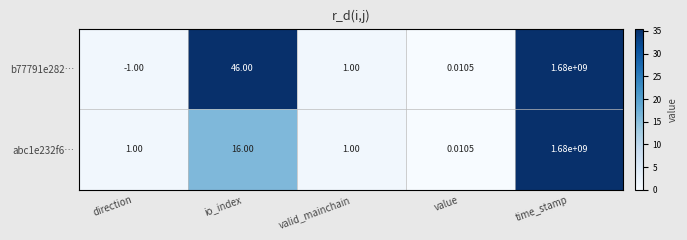

List the labels in order of b77791e282… value, smallest first.

direction, value, valid_mainchain, io_index, time_stamp